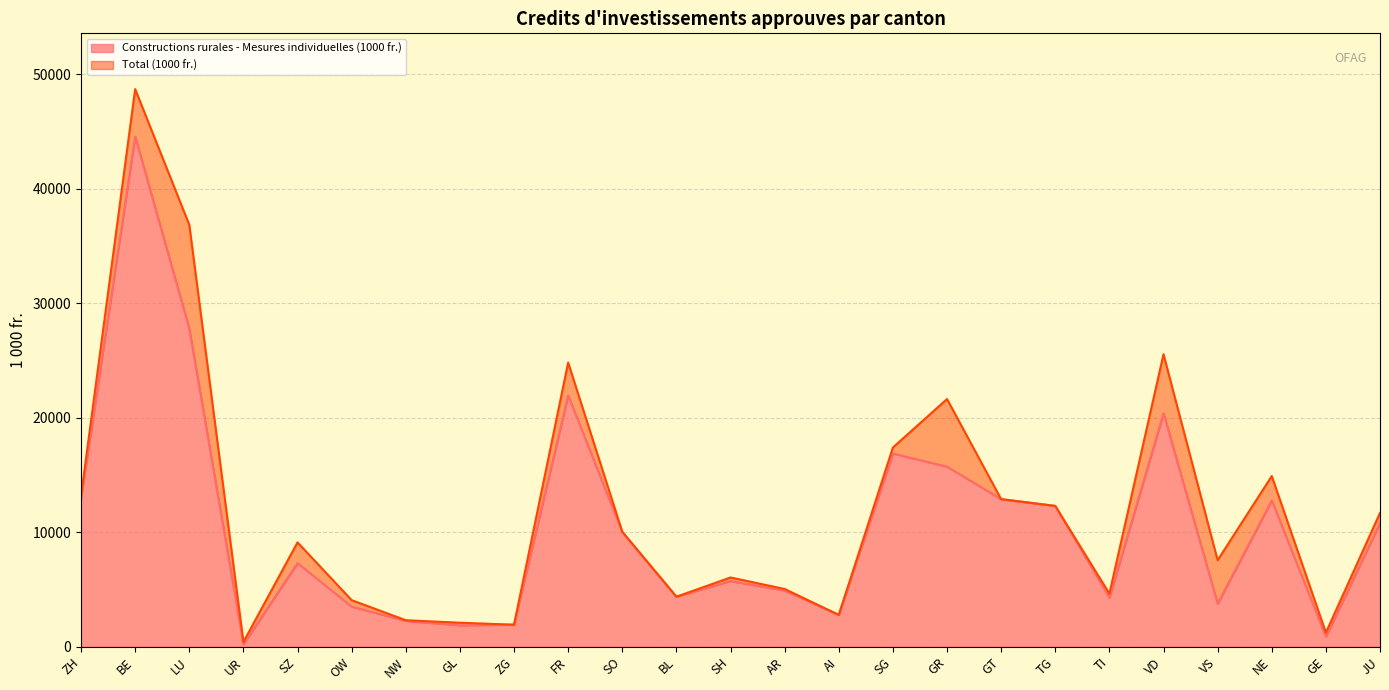

Does the chart display data point markers on the line(s)?

No